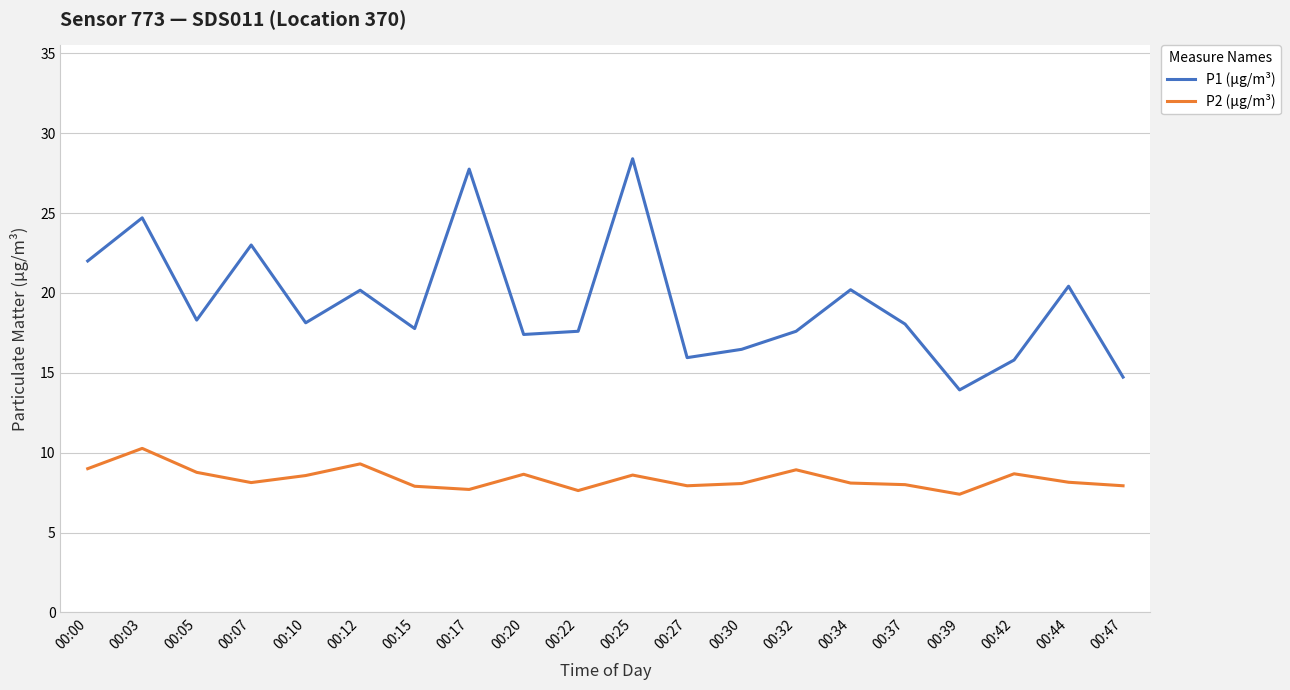

True or false: P1 (µg/m³) and P2 (µg/m³) cross at least once.

False